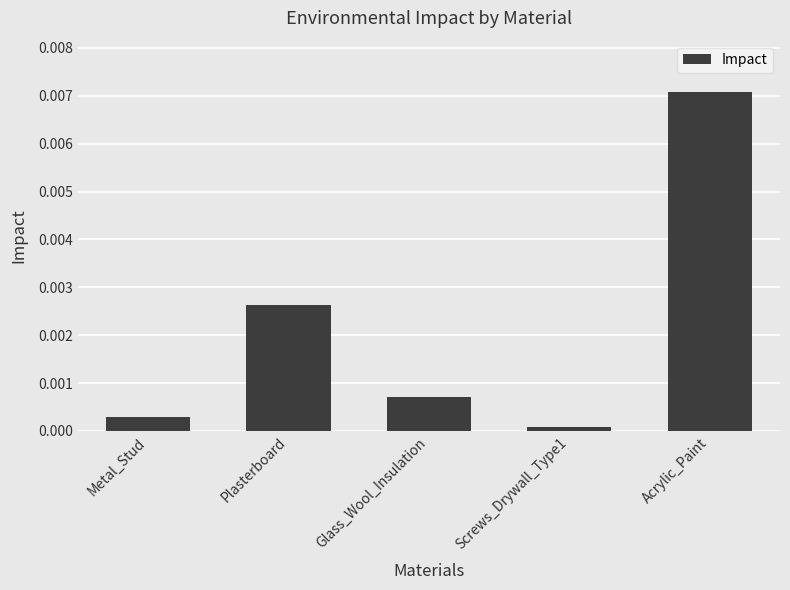

List the labels in order of value, largest first.

Acrylic_Paint, Plasterboard, Glass_Wool_Insulation, Metal_Stud, Screws_Drywall_Type1